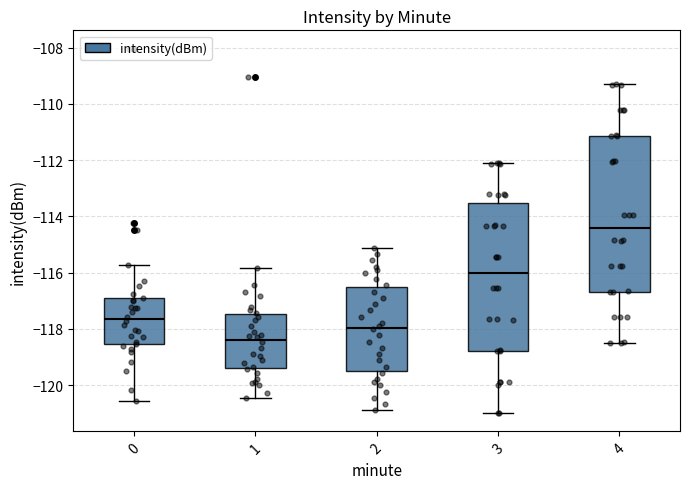

Comparing the boxes themselves (not the whiskers), which one is the tallest?

4